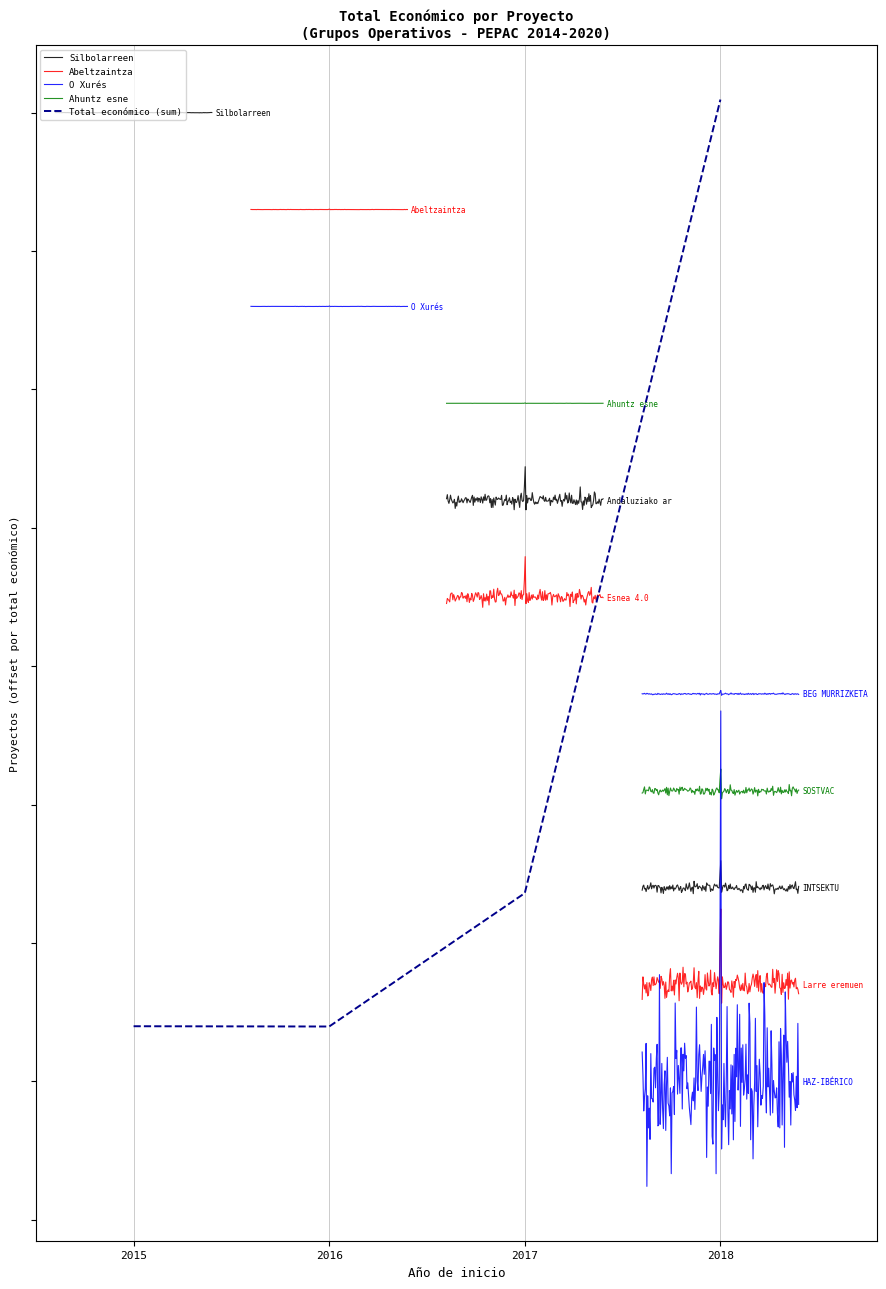

What is the sum of the values at 2017 and 2018?

5000522